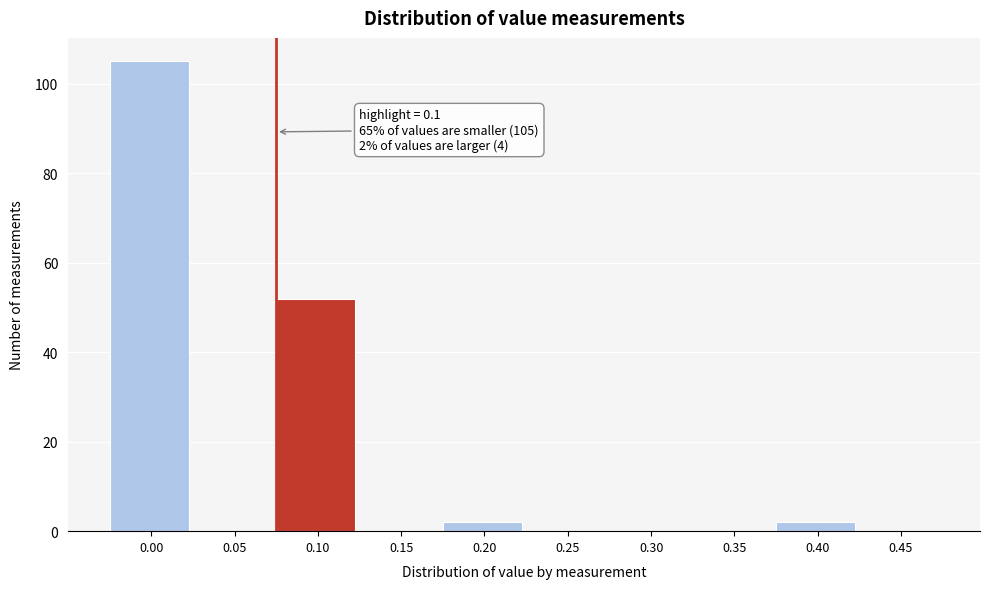

Reading right to left, what are all the values shown in this chart?

0.45=0	0.40=2	0.35=0	0.30=0	0.25=0	0.20=2	0.15=0	0.10=52	0.05=0	0.00=105